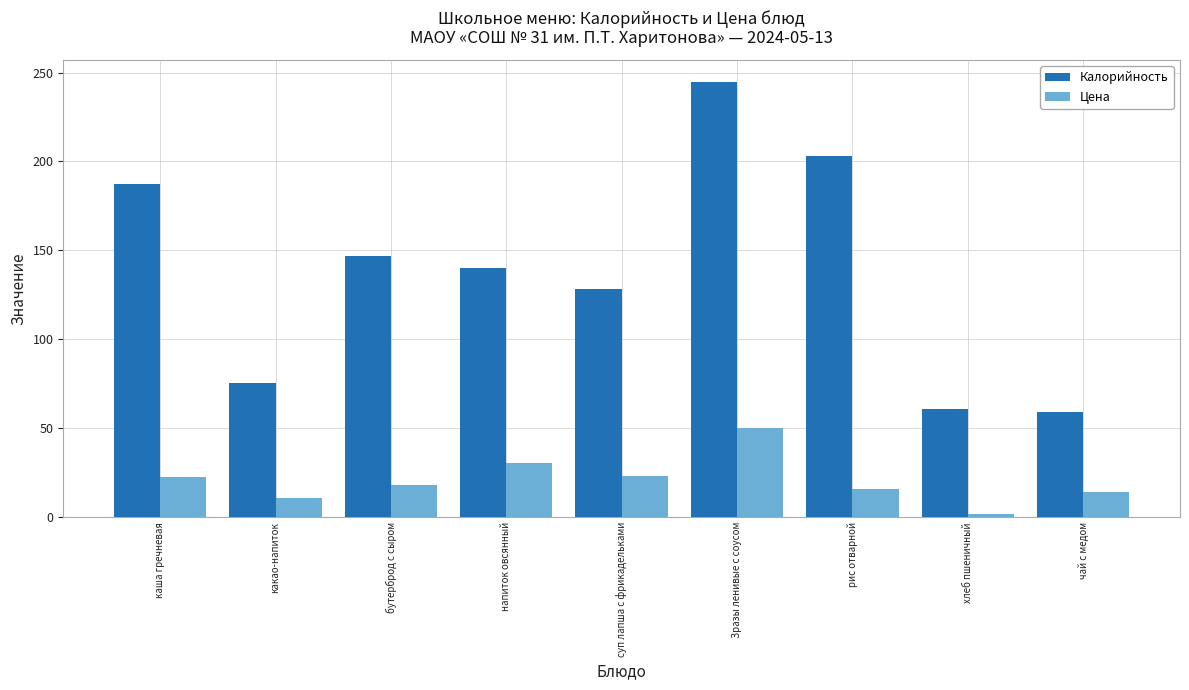

What is the sum of the Цена values at Зразы ленивые с соусом and бутерброд с сыром?

68.4